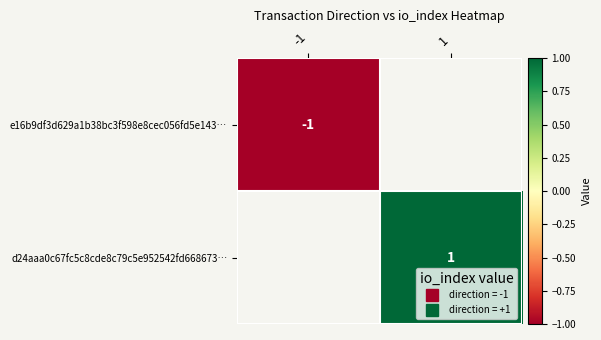

Is the value of d24aaa0c67fc5c8cde8c79c5e952542fd668673… at -1 greater than the value of e16b9df3d629a1b38bc3f598e8cec056fd5e143… at 1?

No